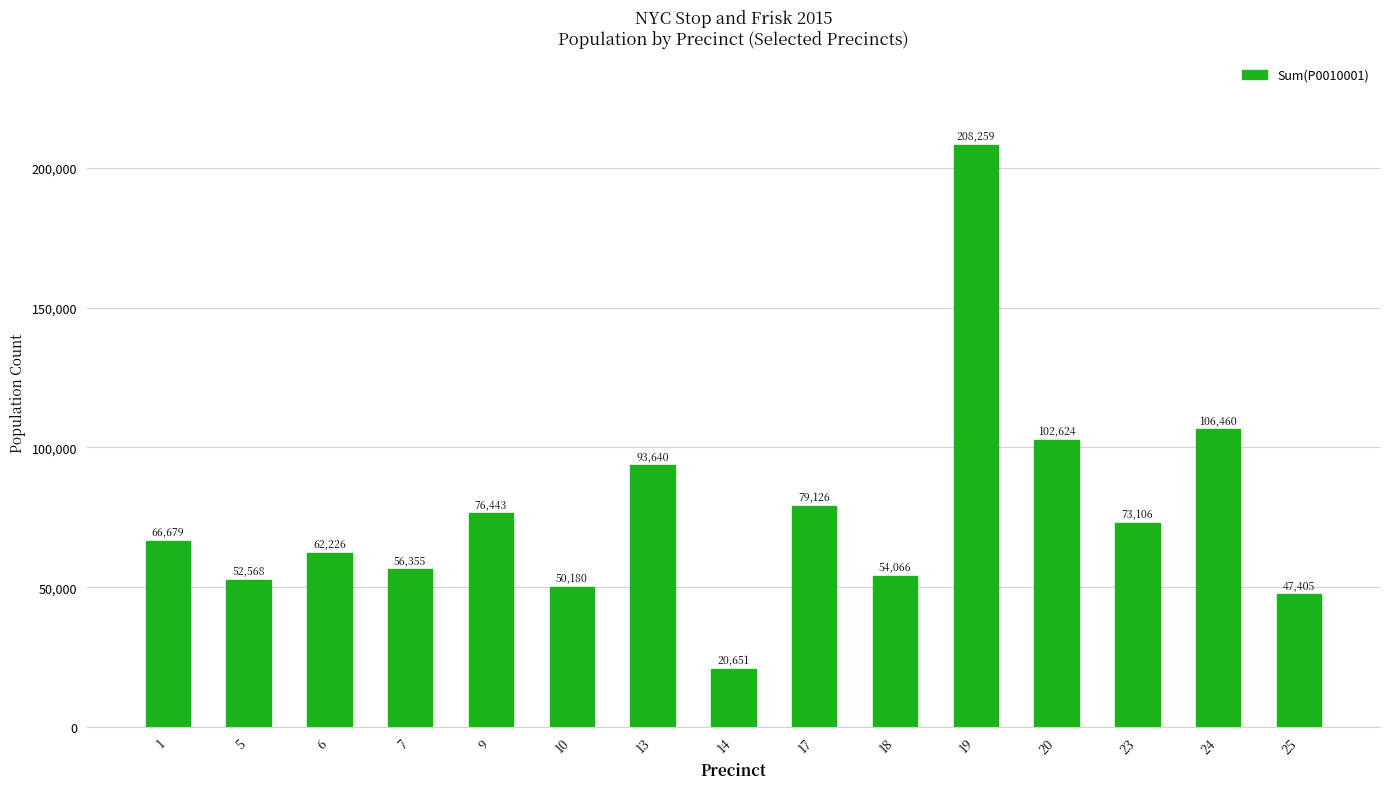

What is the change in value from 5 to 13?

+41072